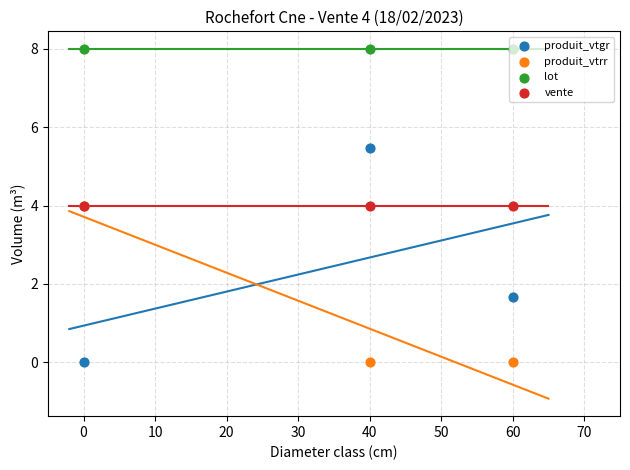

Which series contains the highest Y value?

lot